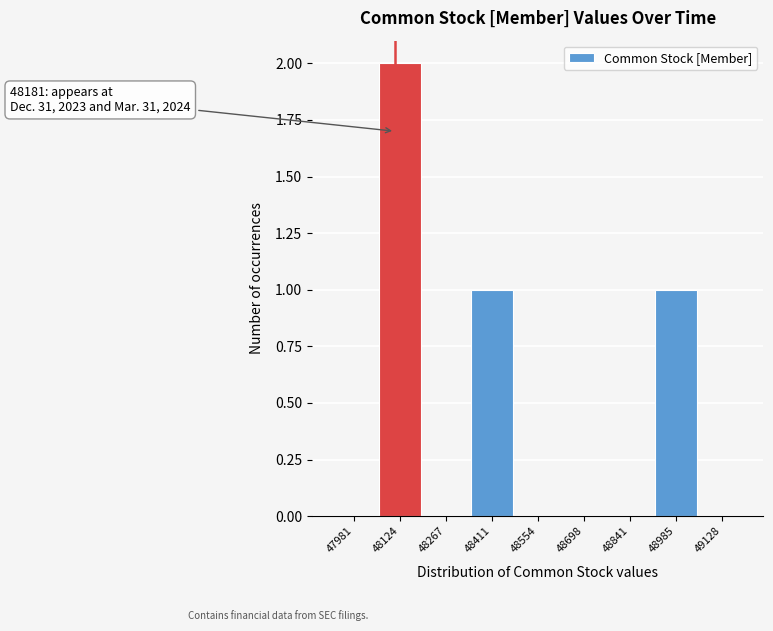

Reading right to left, what are all the values shown in this chart?

49128=0	48985=1	48841=0	48698=0	48554=0	48411=1	48267=0	48124=2	47981=0